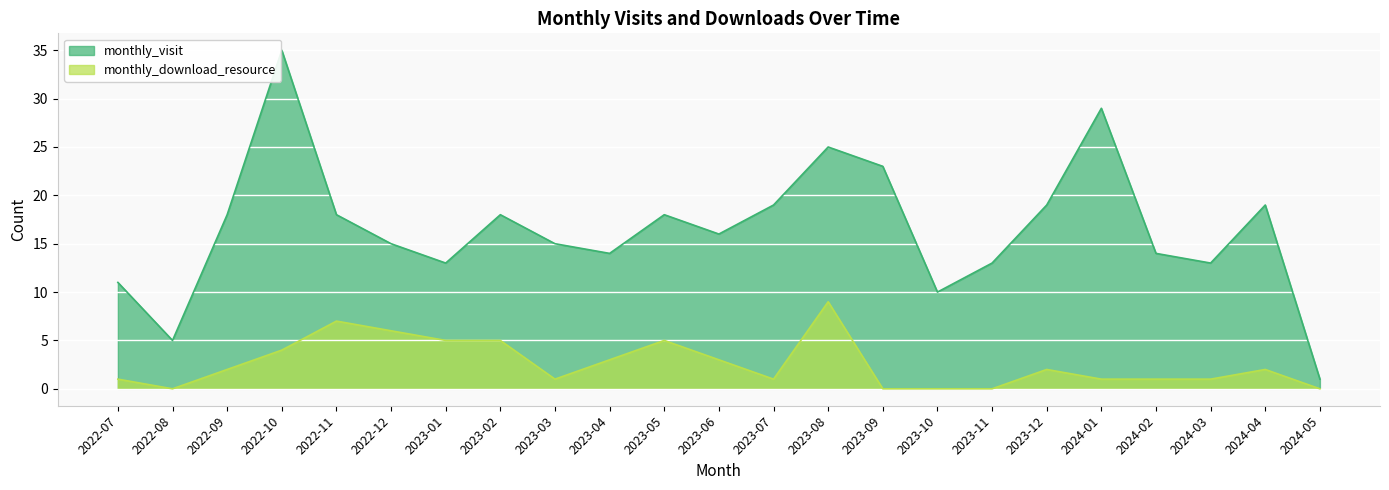

List the series in order of their overall mean, lowest first.

monthly_download_resource, monthly_visit